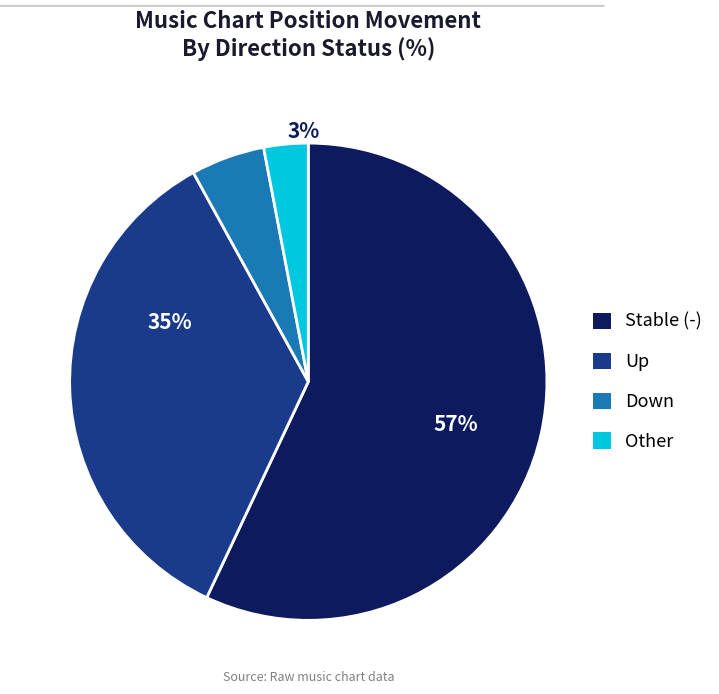

What percentage is NOT represented by other?

97.0%